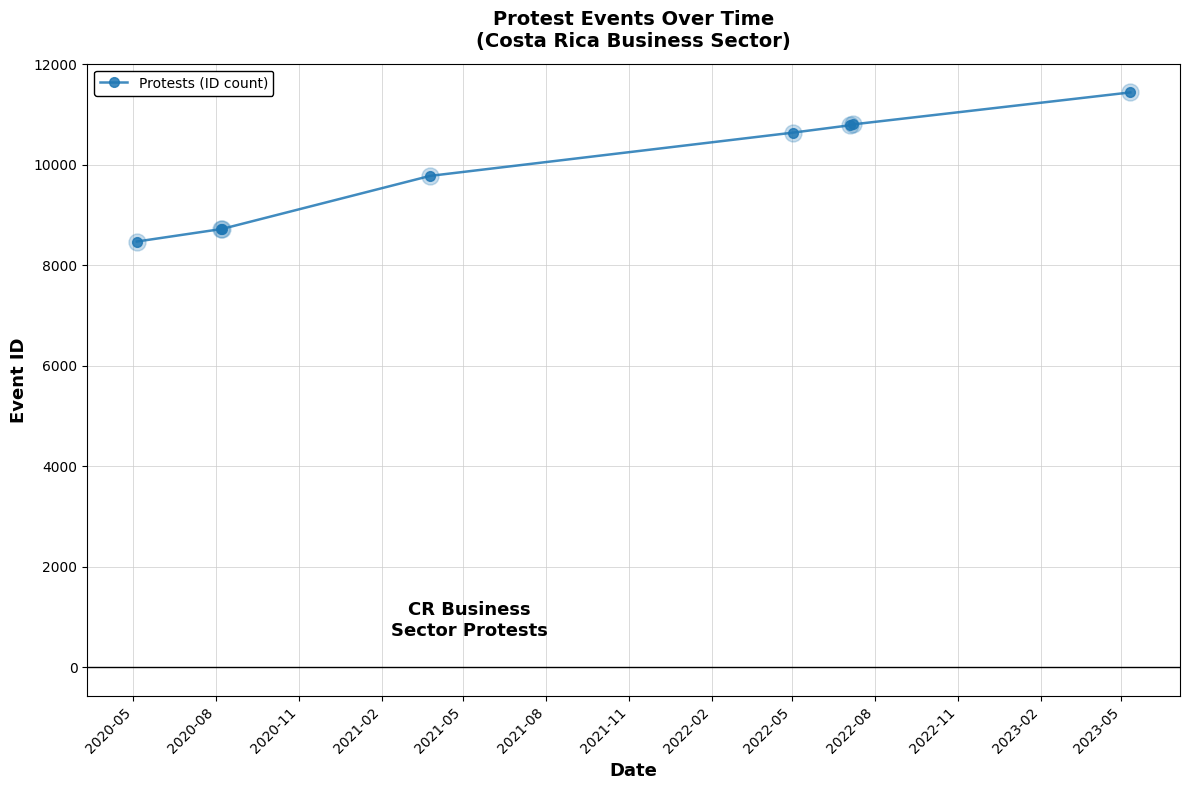

True or false: the data has more than 2 interior local peaks.

False